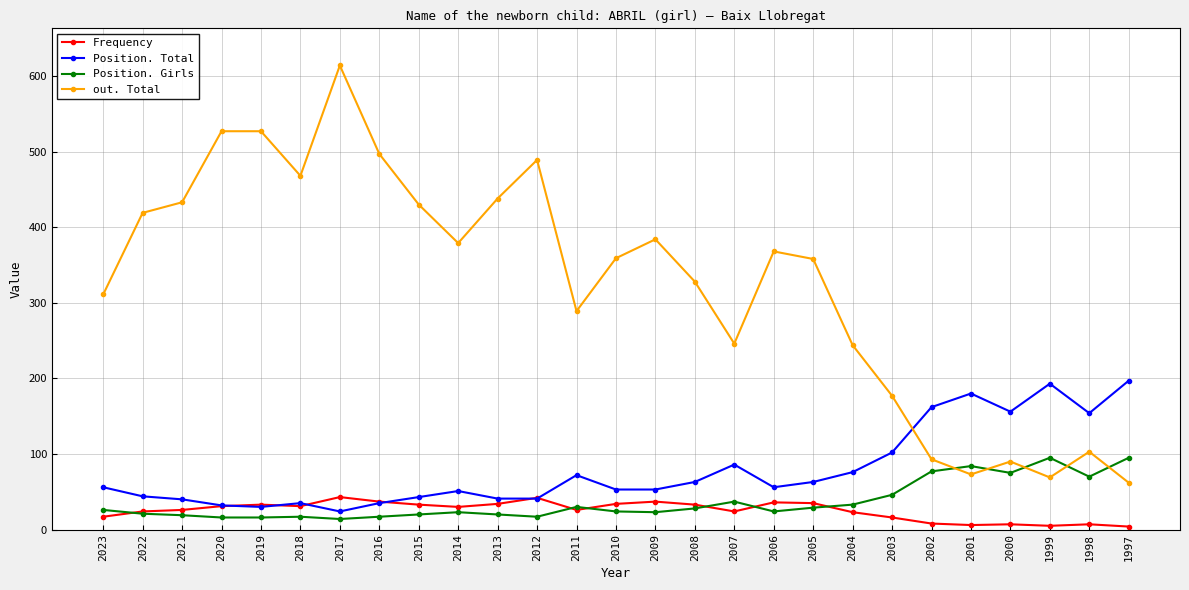

Rank the series by their maximum value, from lowest to highest.

Frequency, Position. Girls, Position. Total, out. Total